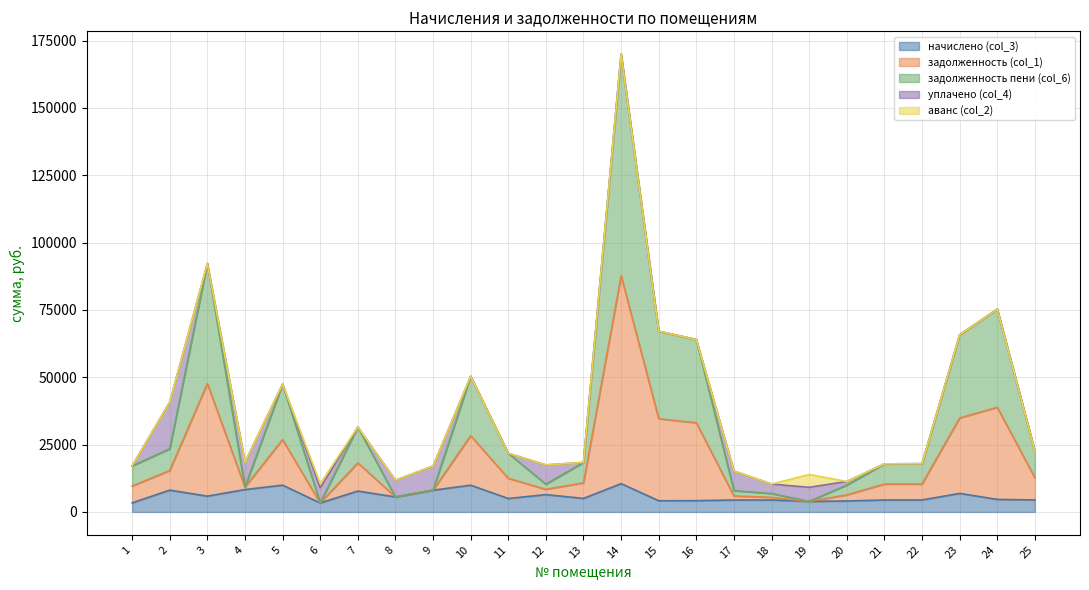

Which has a higher value, 9 or 8?

9